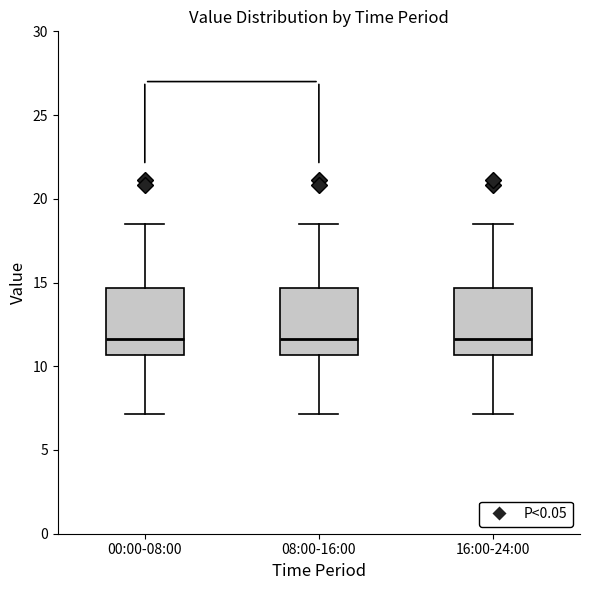

Reading left to right, read every box against the y-axis: the position of its median line, the range the box covers, and the ends of its whiskers. The values are not printed on the chart, so give them approximately, as read against the axis.

00:00-08:00: median 11.5, box 10.5 to 14.5, whiskers 7.0 to 18.5
08:00-16:00: median 11.5, box 10.5 to 14.5, whiskers 7.0 to 18.5
16:00-24:00: median 11.5, box 10.5 to 14.5, whiskers 7.0 to 18.5